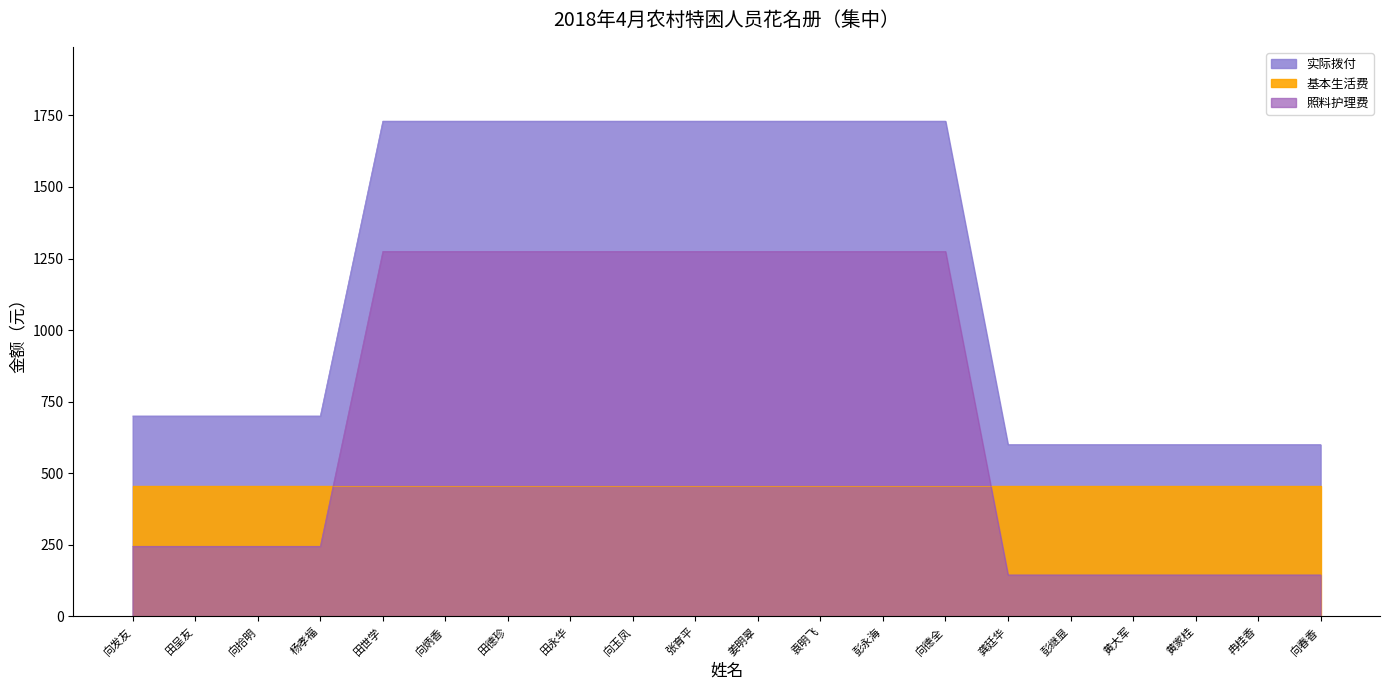

What is the average value of the 照料护理费 series?

1185